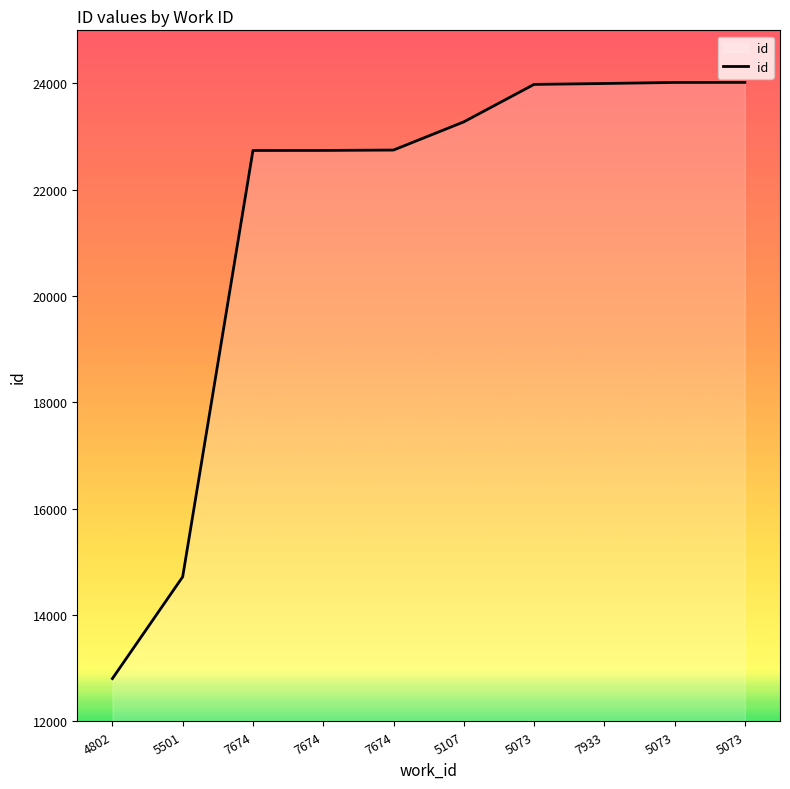

Count the number of categories in the chart.

10